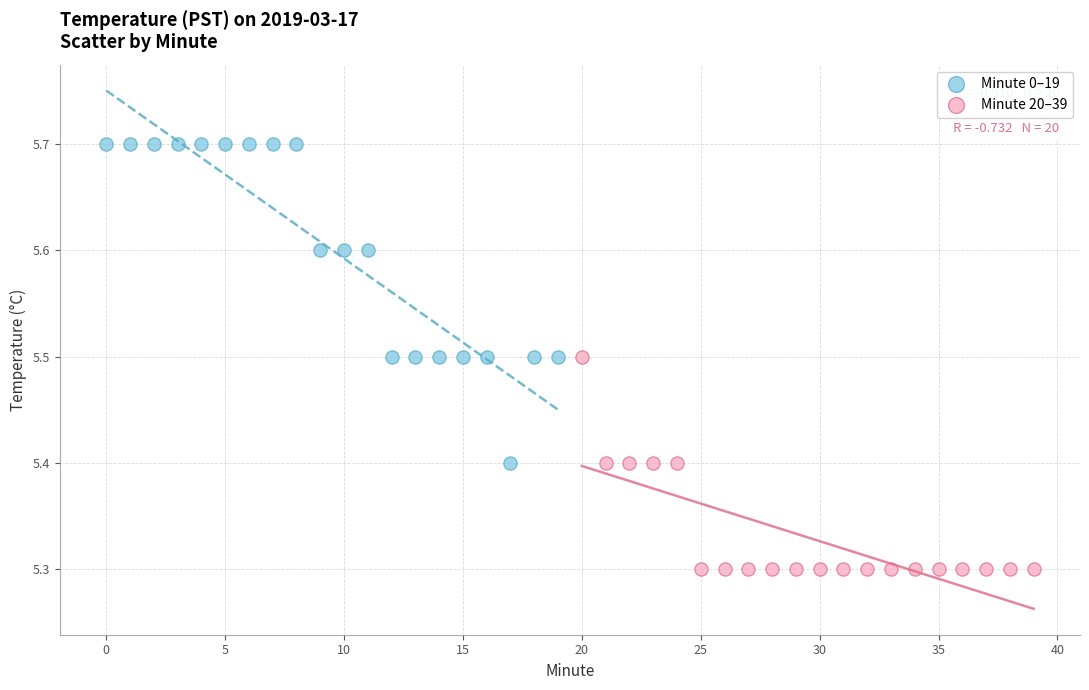

Which series reaches the minimum Y coordinate?

Minute 20–39